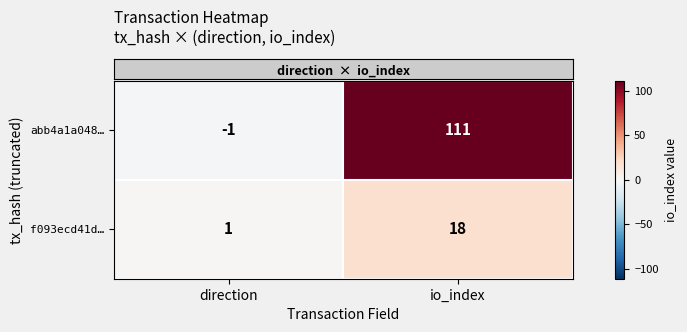

Rank the series by their average value, from lowest to highest.

f093ecd41d…, abb4a1a048…